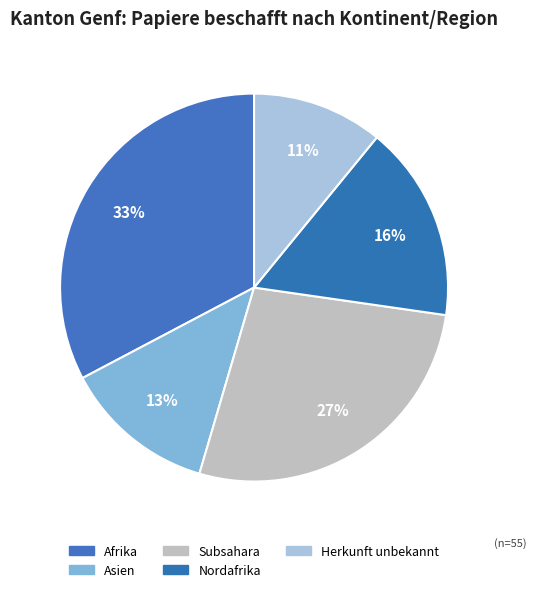

How many slices are in this pie chart?

5